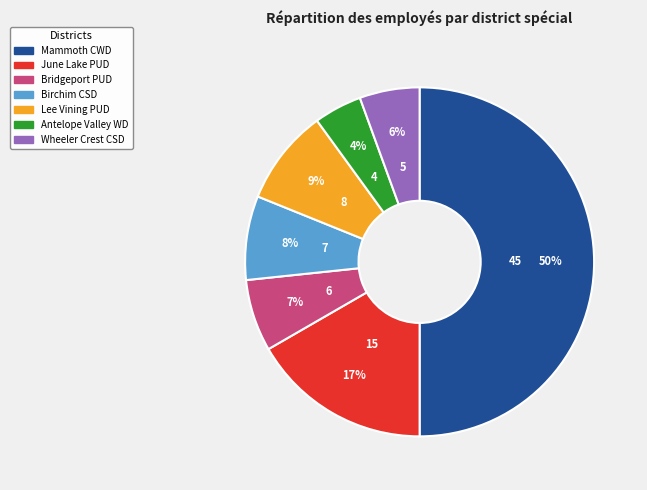

To the nearest percent, what is the average slice percentage?

14%